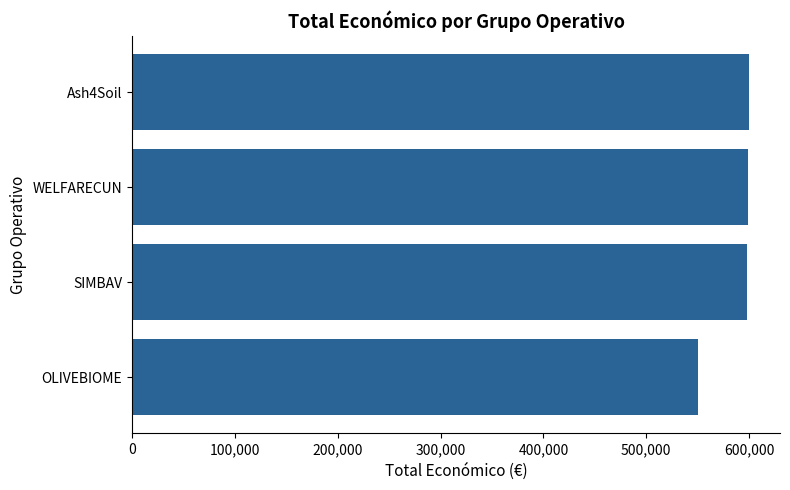

What is the approximate value at SIMBAV, to the nearest 10?

597650